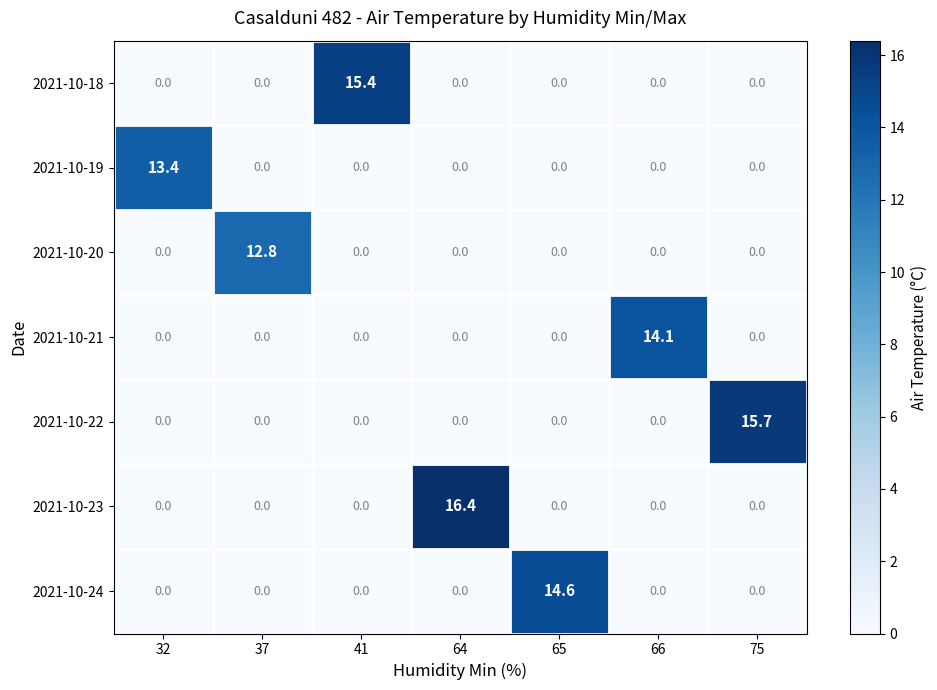

Is it true that 2021-10-18 equals 0.0 at 75?

True